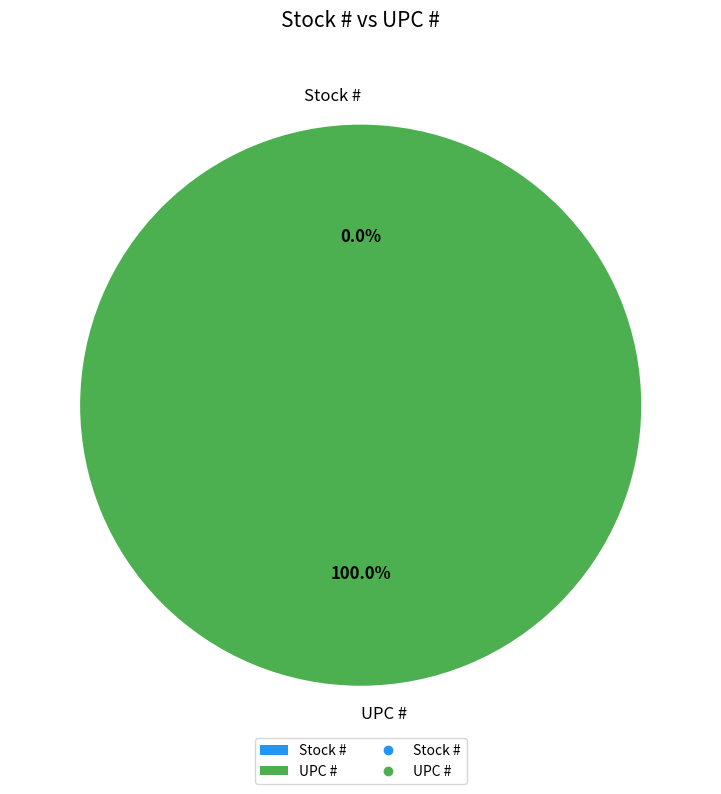

To the nearest percent, what is the difference between the UPC # and Stock # slice percentages?

100%